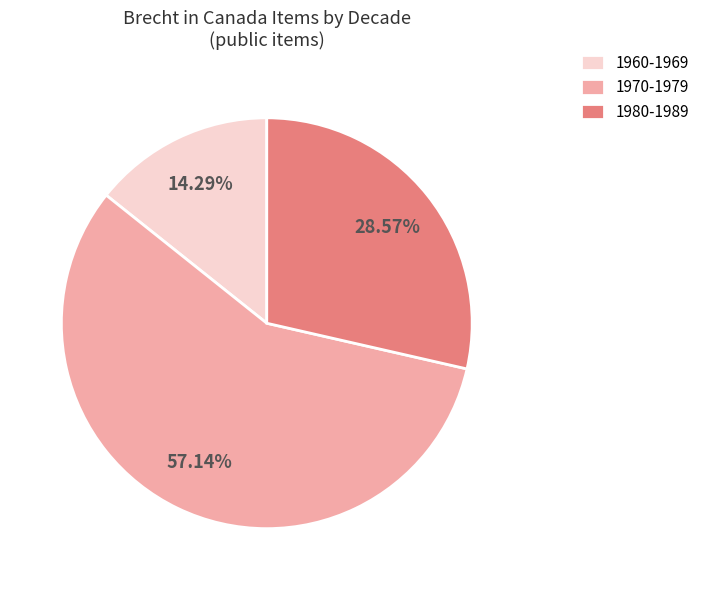

Which slice represents more than half of the pie?

1970-1979